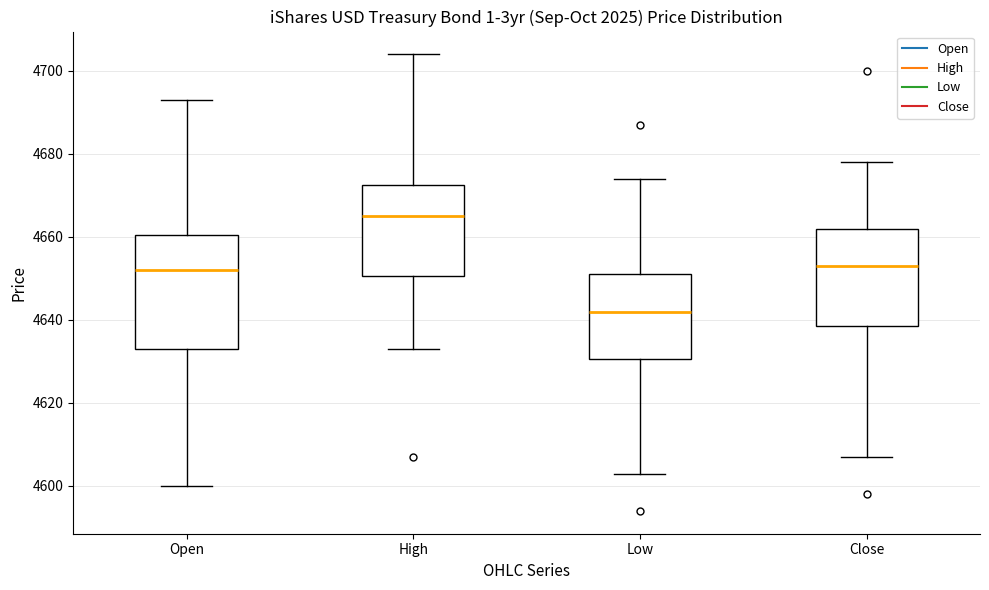

Which box's median line is the highest?

High